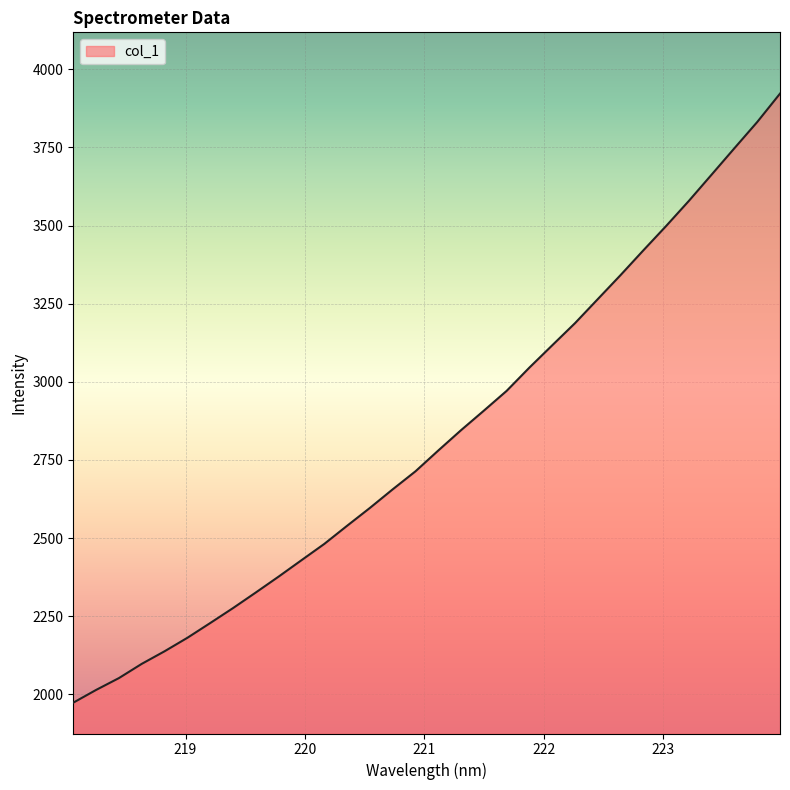

What is the smallest value displayed?

1973.4